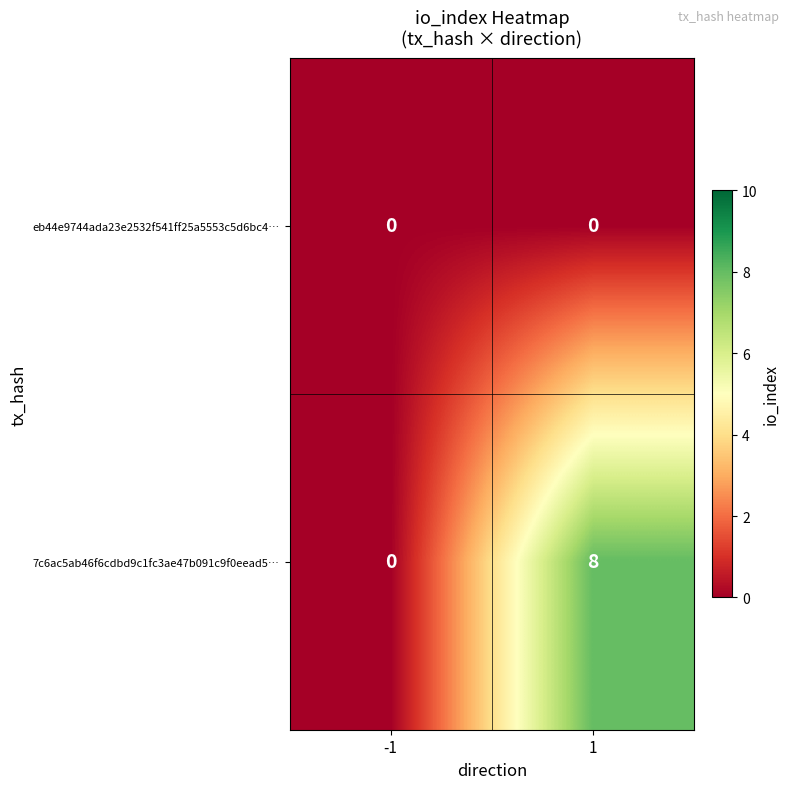

Count the number of data series in this chart.

2